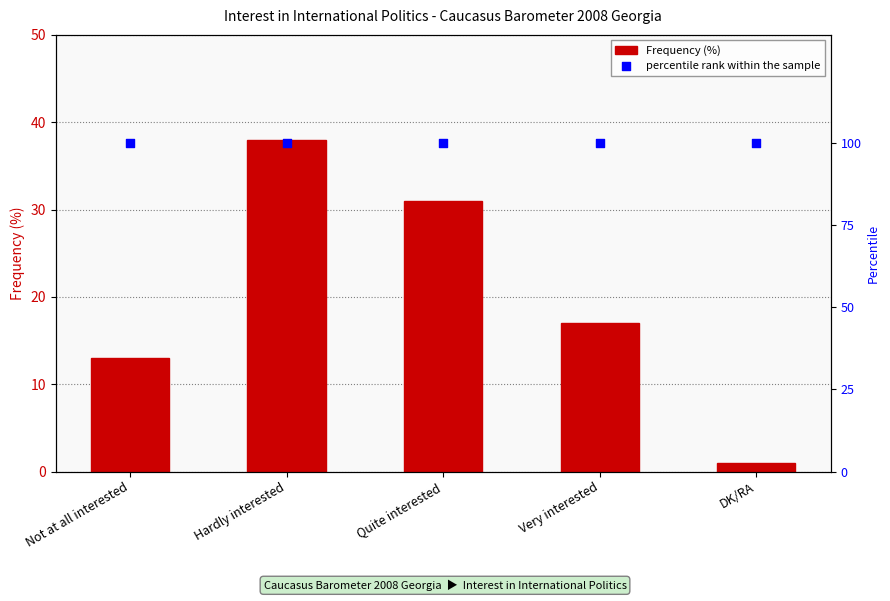

At how many categories does at least one series exceed 66?

5